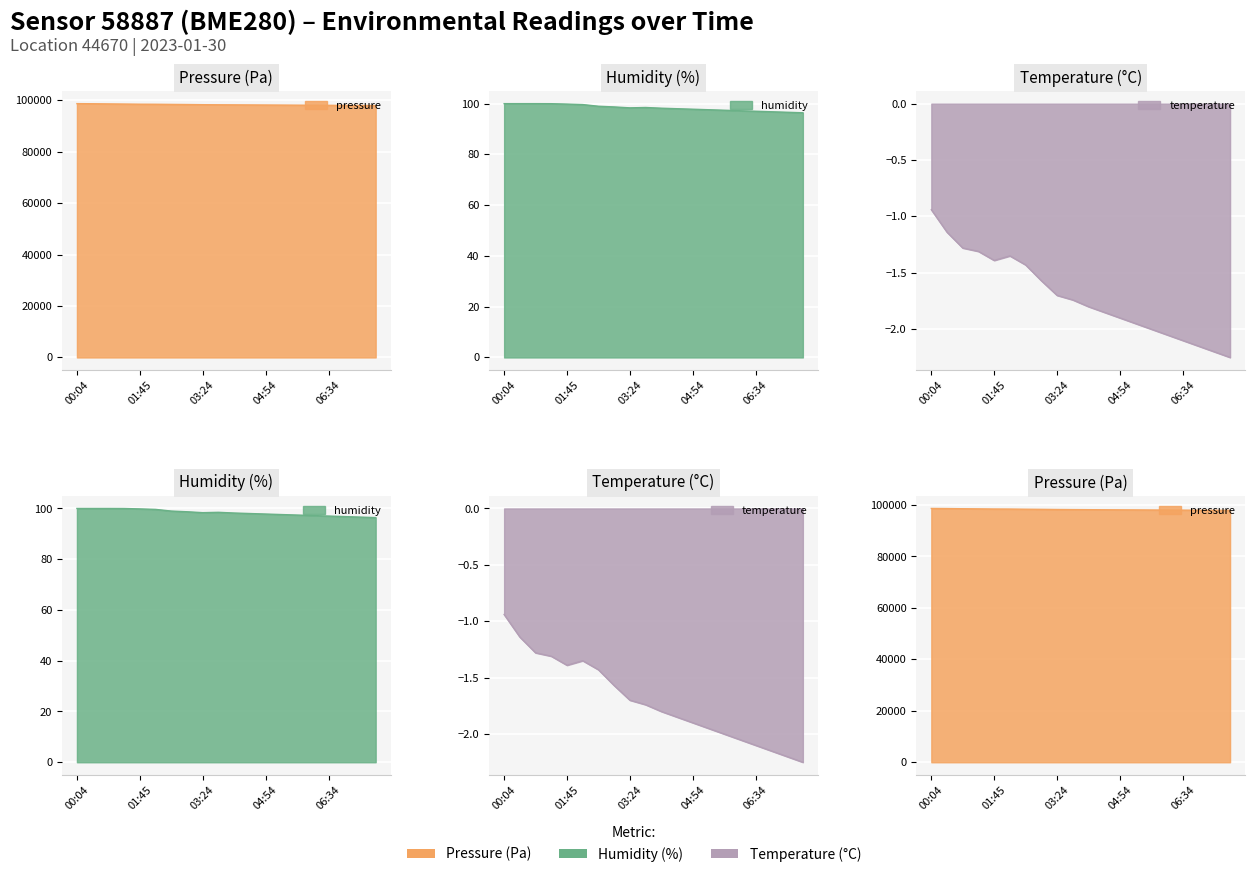

How many data points in pressure are above 98230?

10